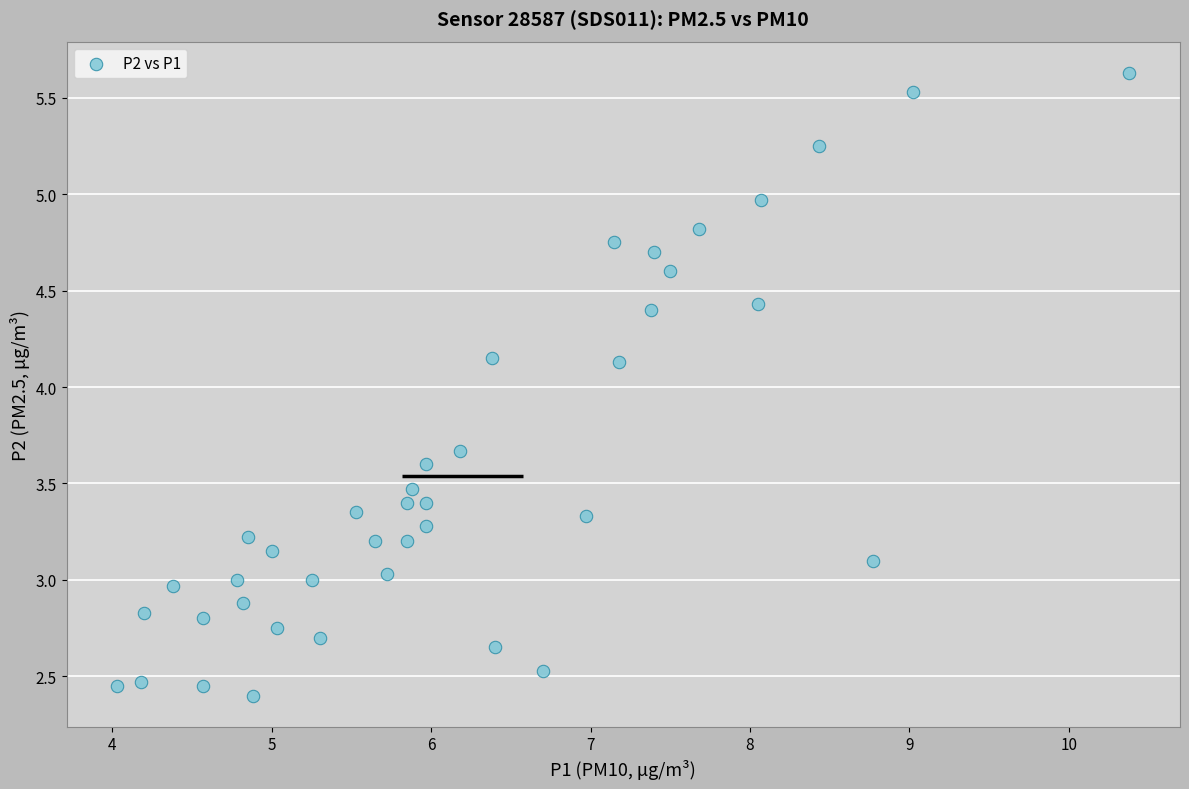

What is the range of X values (max minus min)?

6.4